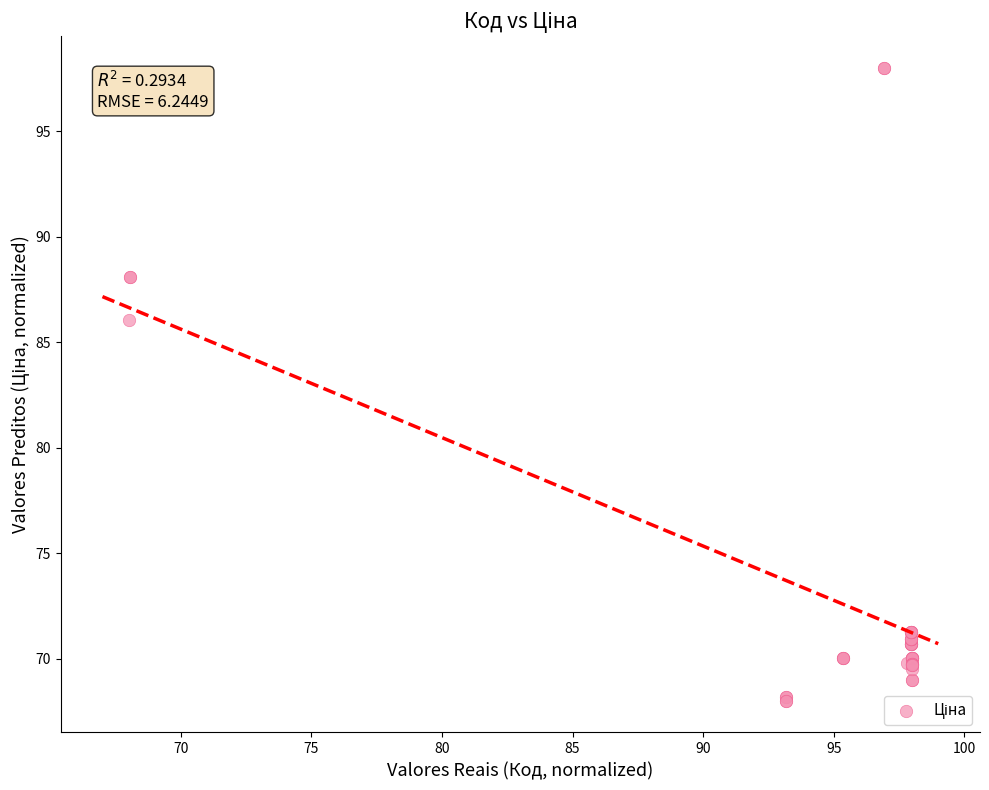

What Y value in the scatter plot is closest to 83?

86.1